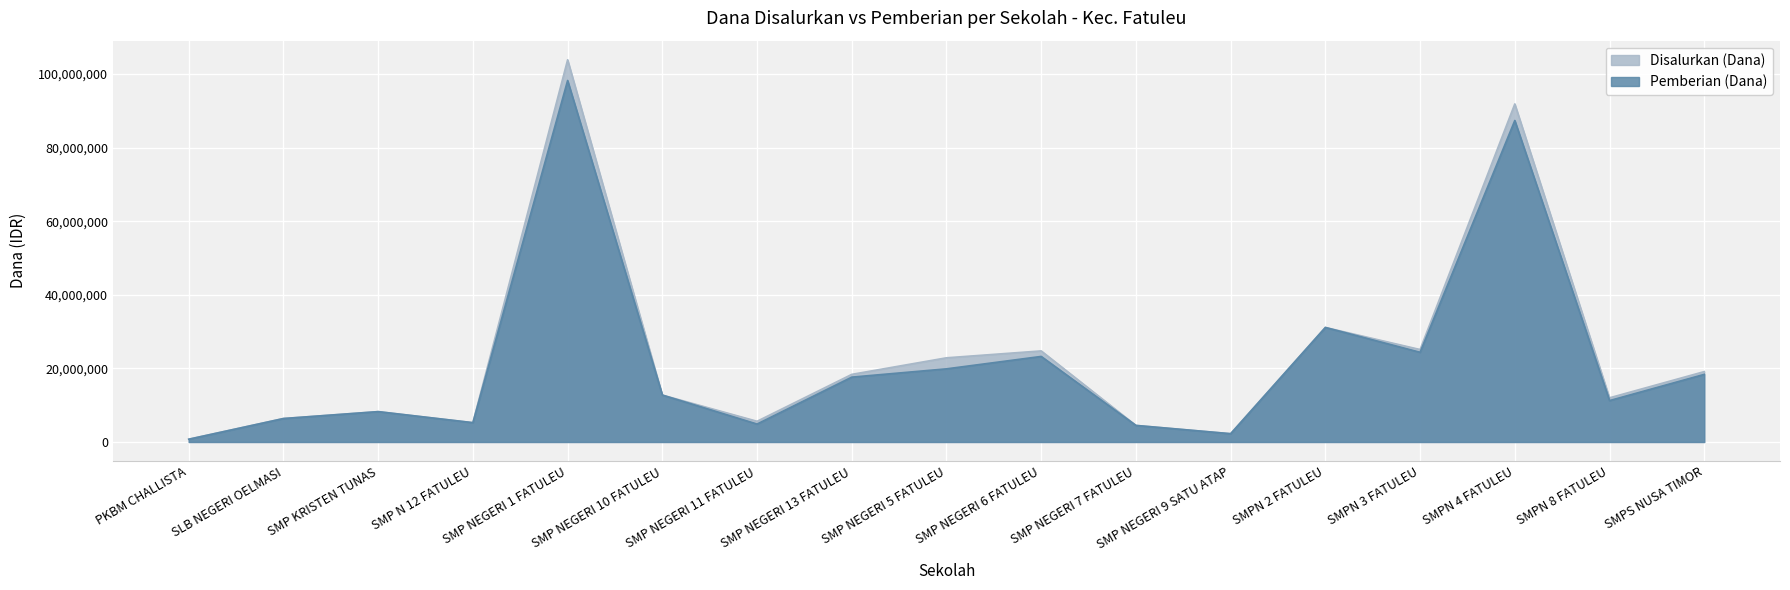

Which series has the largest total across all categories?

Disalurkan (Dana)